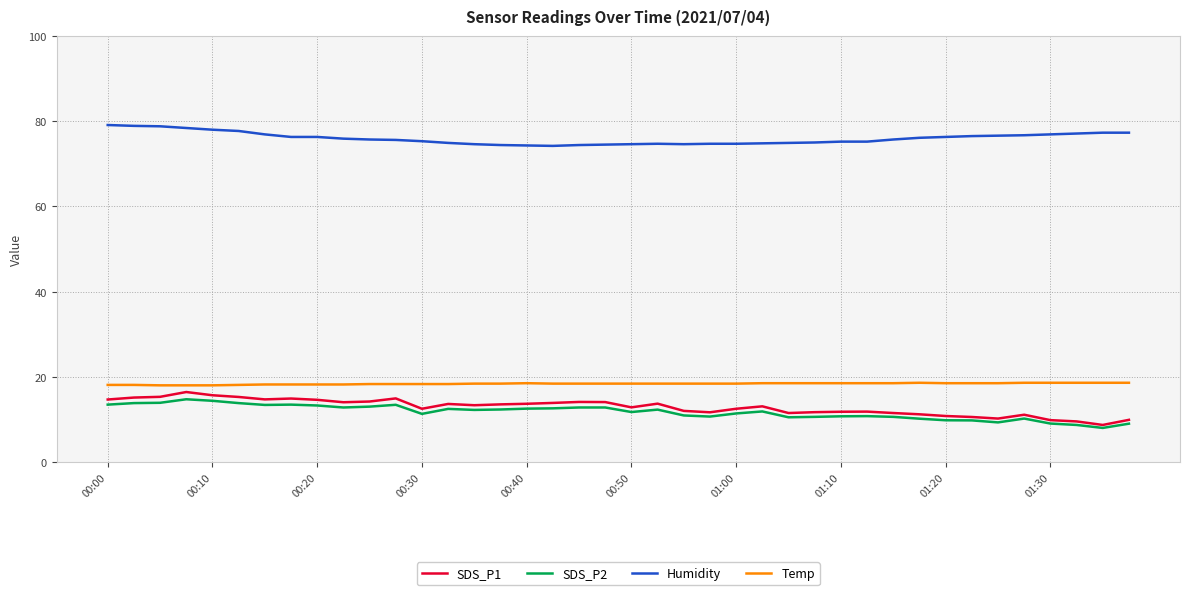

What is the minimum value for Temp?

18.0